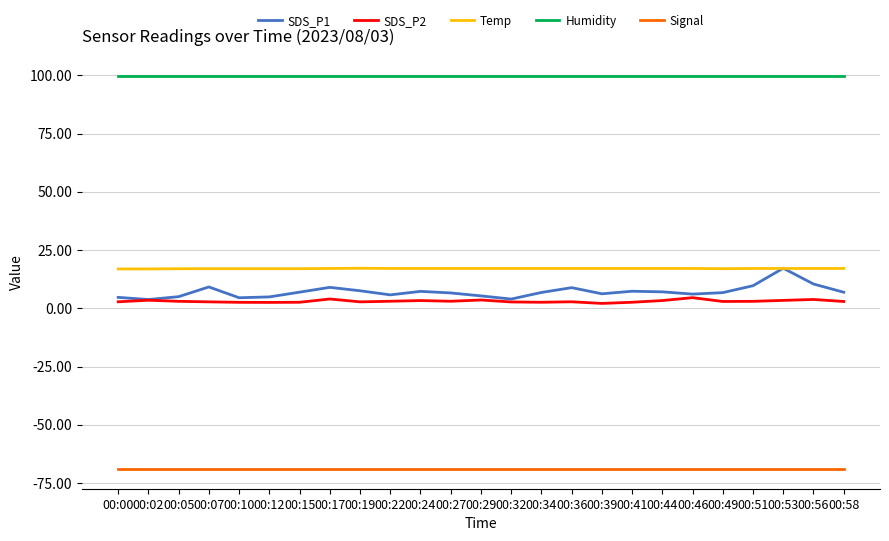

True or false: Temp and Humidity intersect in this chart.

False